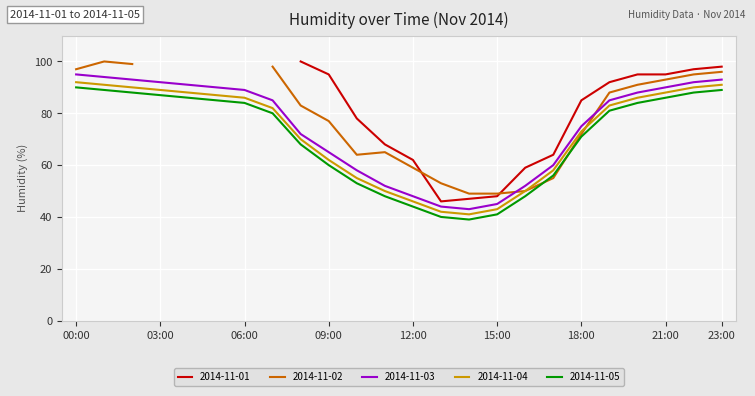

What value does the 2014-11-05 series have at 04:00?

86